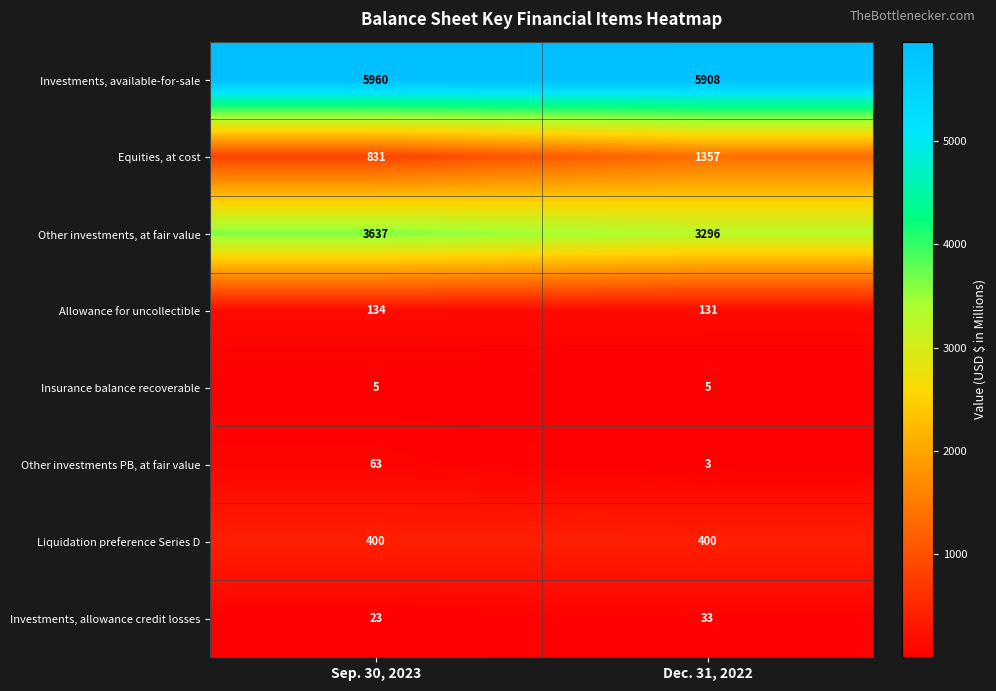

Where is Equities, at cost nearest to the value 1094?

Sep. 30, 2023